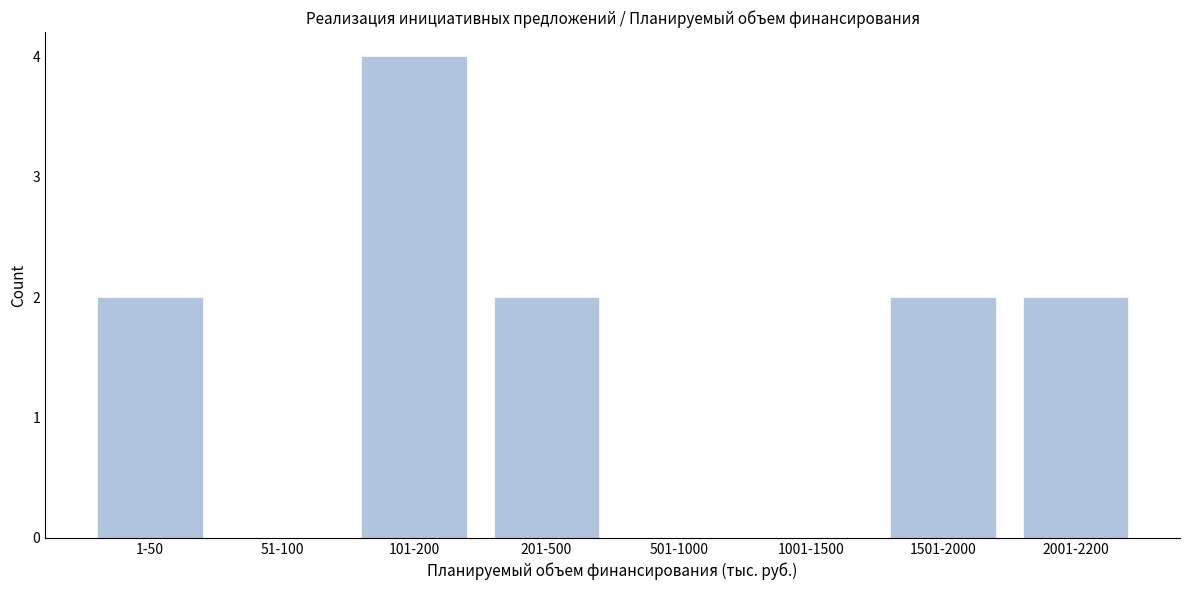

Reading left to right, transcribe all the data shown in this chart.

1-50=2	51-100=0	101-200=4	201-500=2	501-1000=0	1001-1500=0	1501-2000=2	2001-2200=2